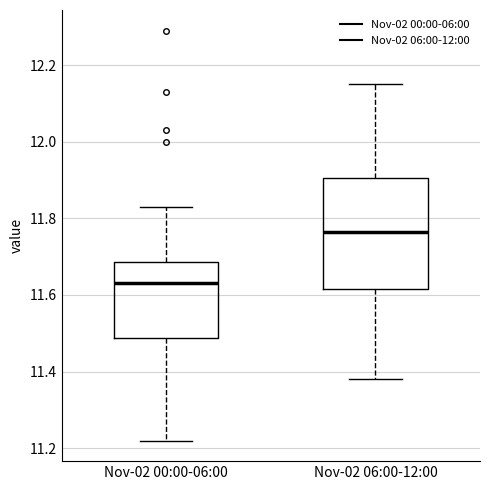

Reading left to right, read every box against the y-axis: the position of its median line, the range the box covers, and the ends of its whiskers. The values are not printed on the chart, so give them approximately, as read against the axis.

Nov-02 00:00-06:00: median 11.64, box 11.48 to 11.68, whiskers 11.22 to 11.84
Nov-02 06:00-12:00: median 11.76, box 11.62 to 11.90, whiskers 11.38 to 12.16